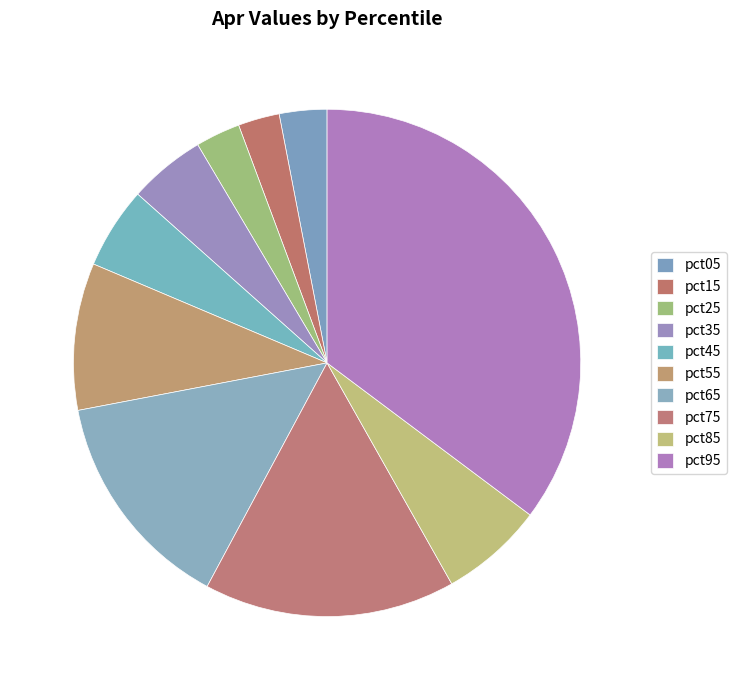

What is the smallest slice in the pie chart?

pct15